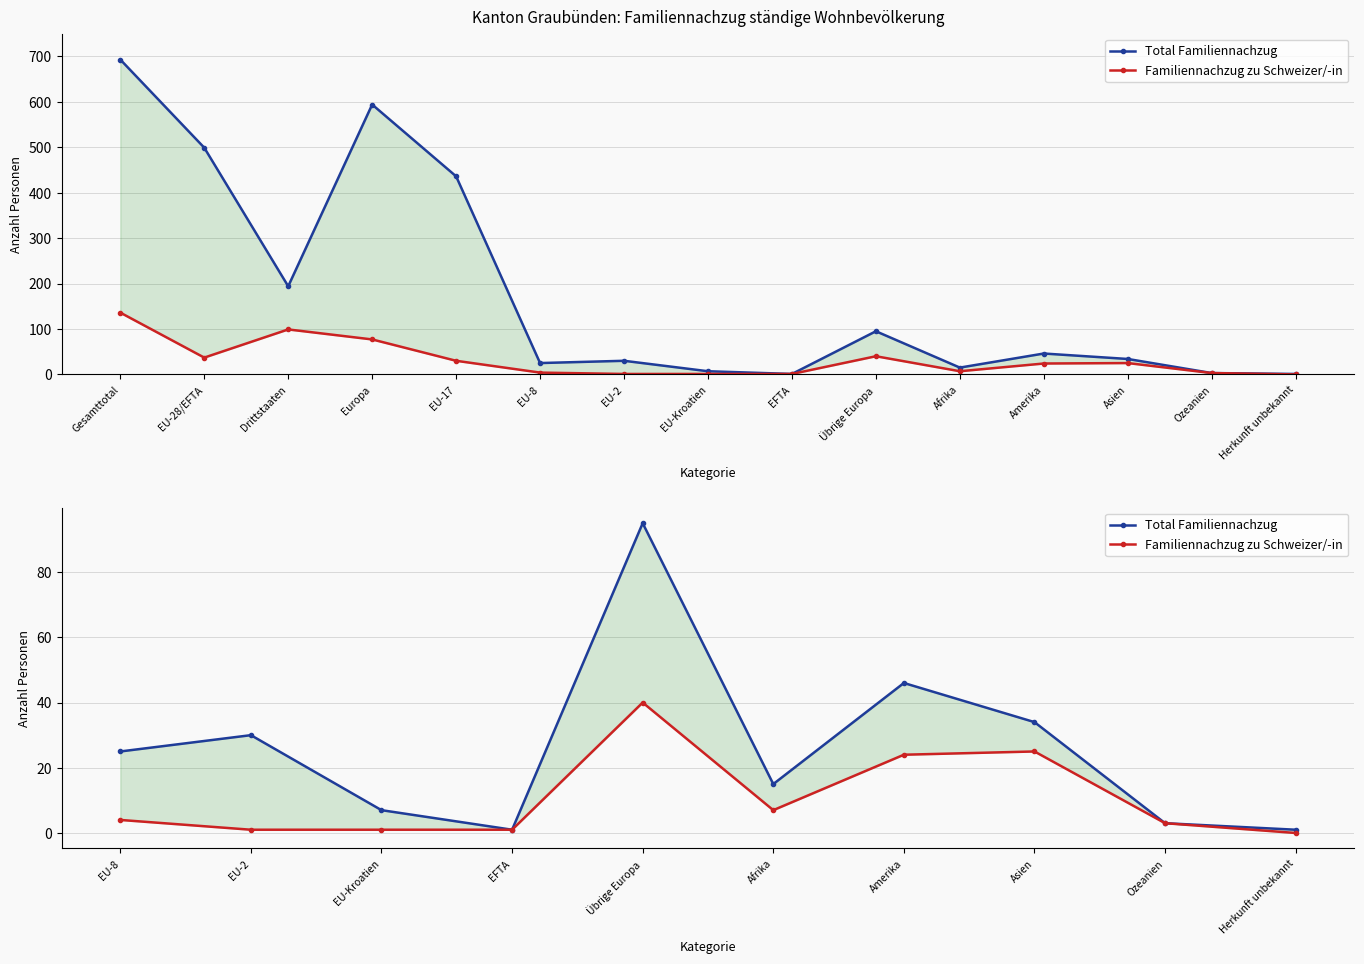

How many lines are shown in the chart?

2